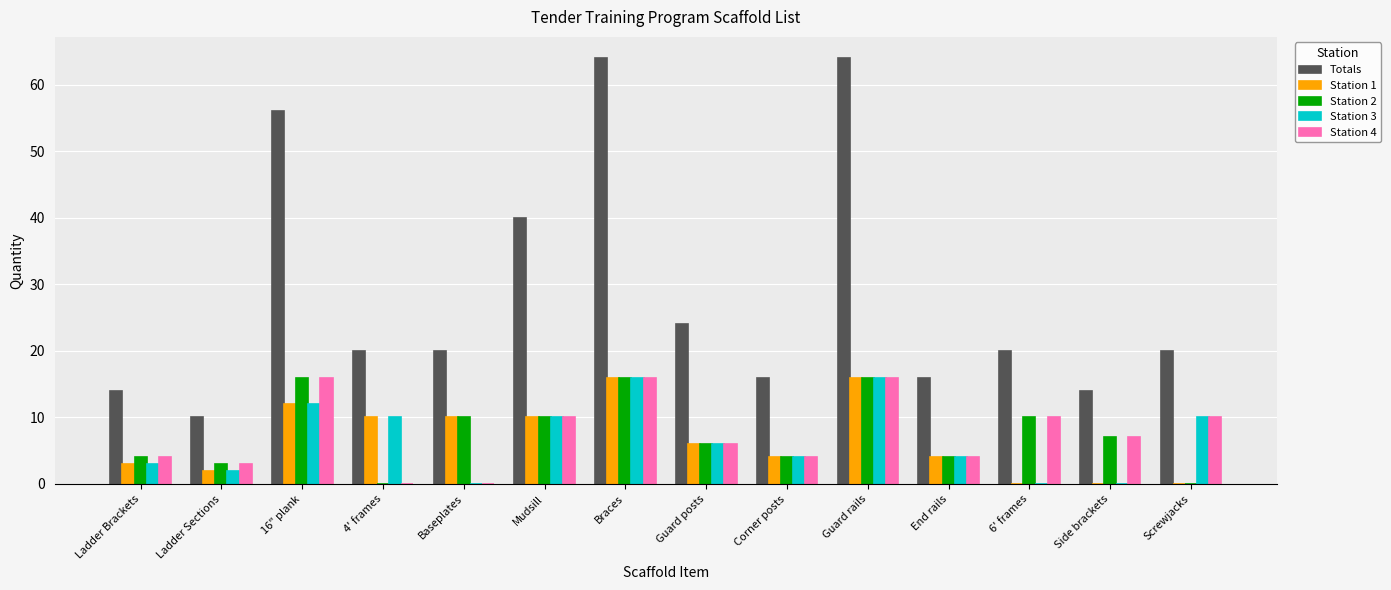

What is the total value across all series at Baseplates?

40